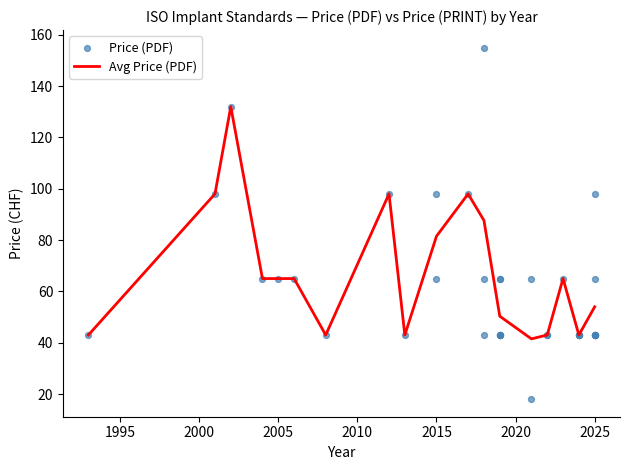

Is it true that Avg Price (PDF) equals 54.0 at 2025?

True